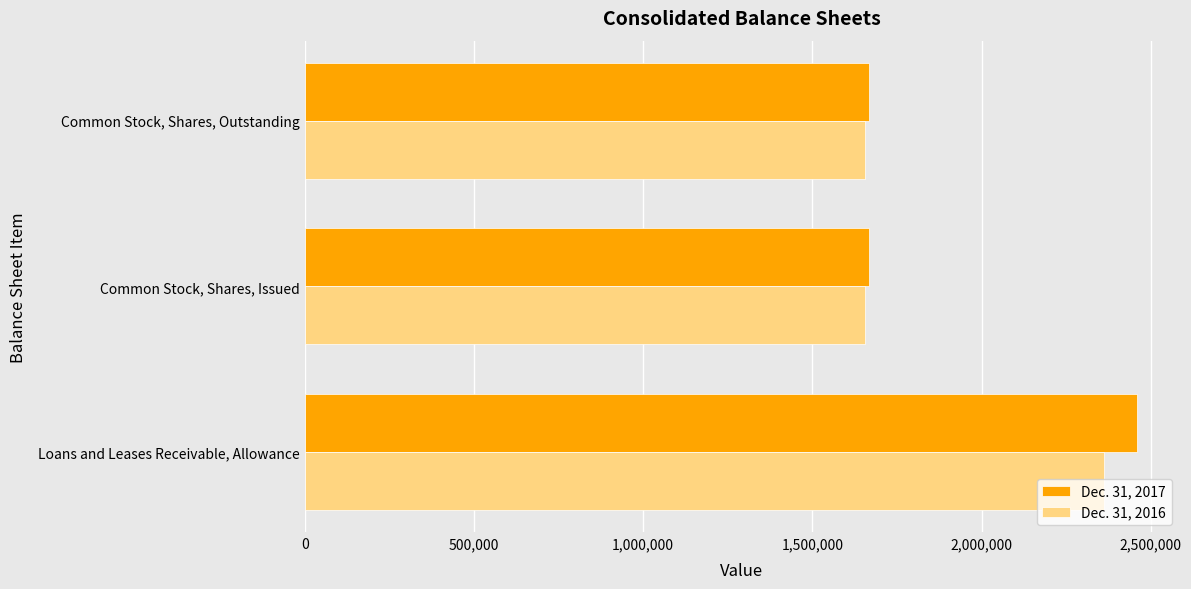

What is the highest value of the Dec. 31, 2017 series?

2458911